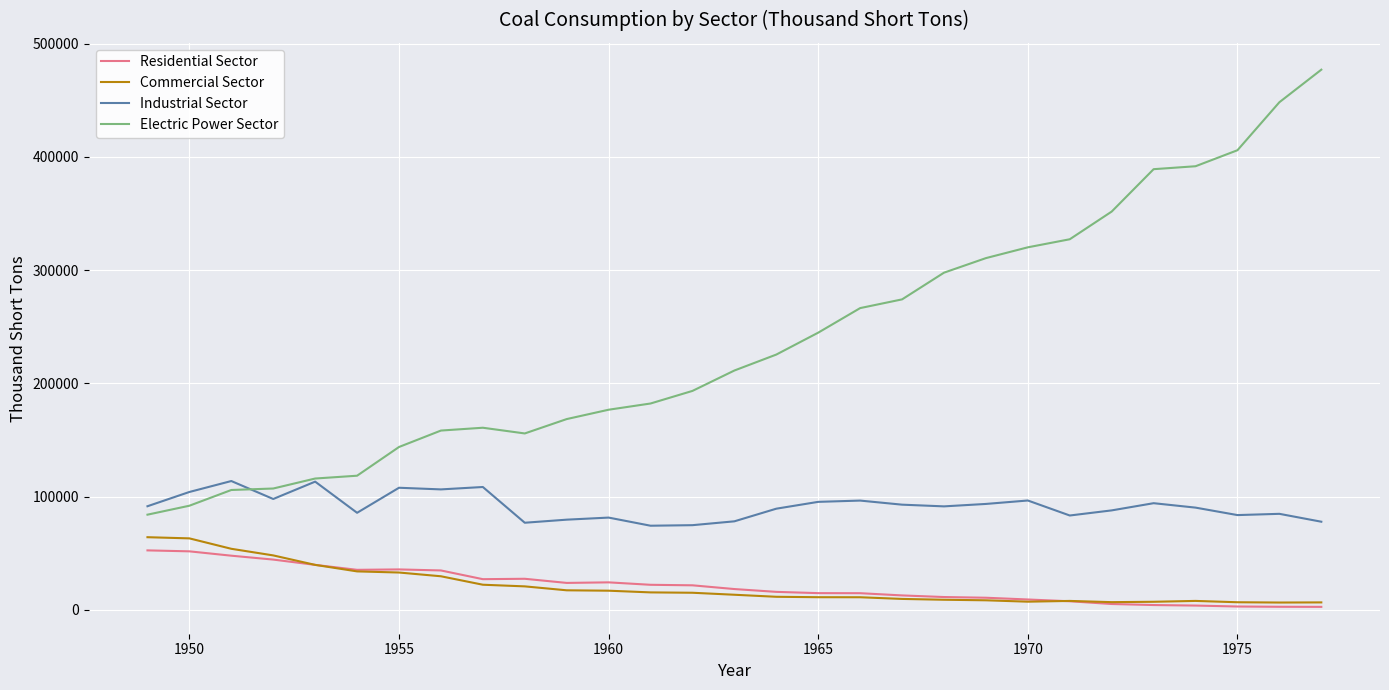

What is the maximum value for Residential Sector?

52407.0